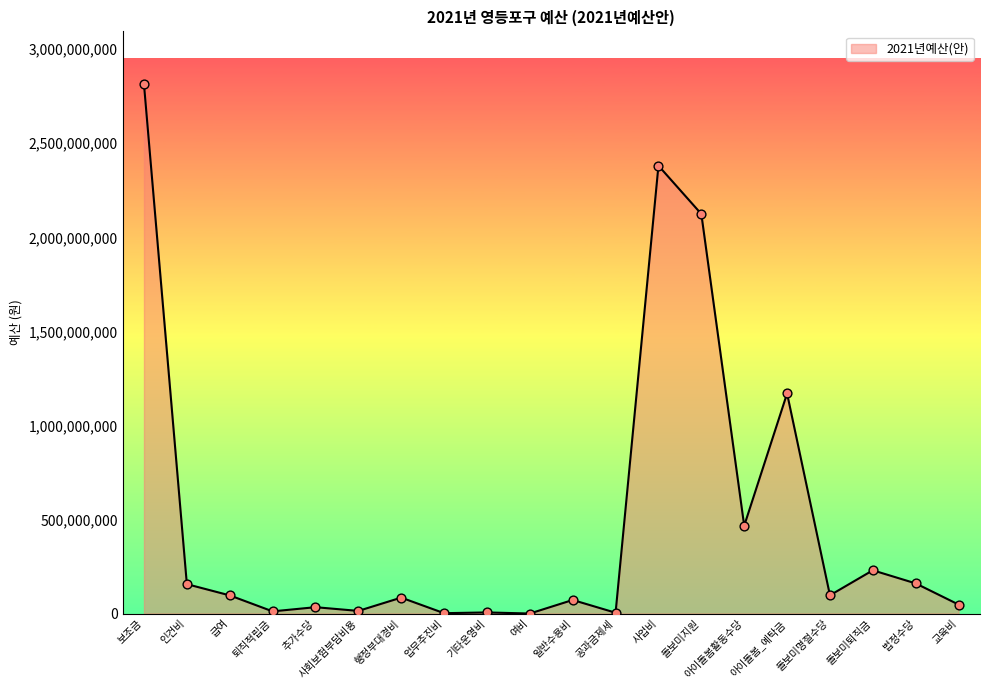

Approximately how many times larger is the value at 보조금 compared to 인건비?

18.0